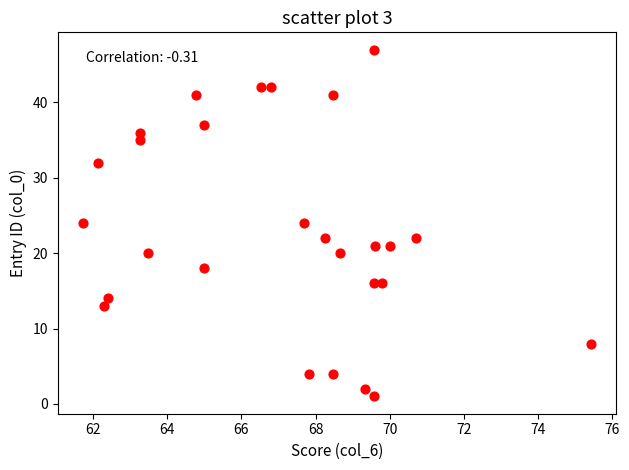

What is the range of Y values (max minus min)?

46